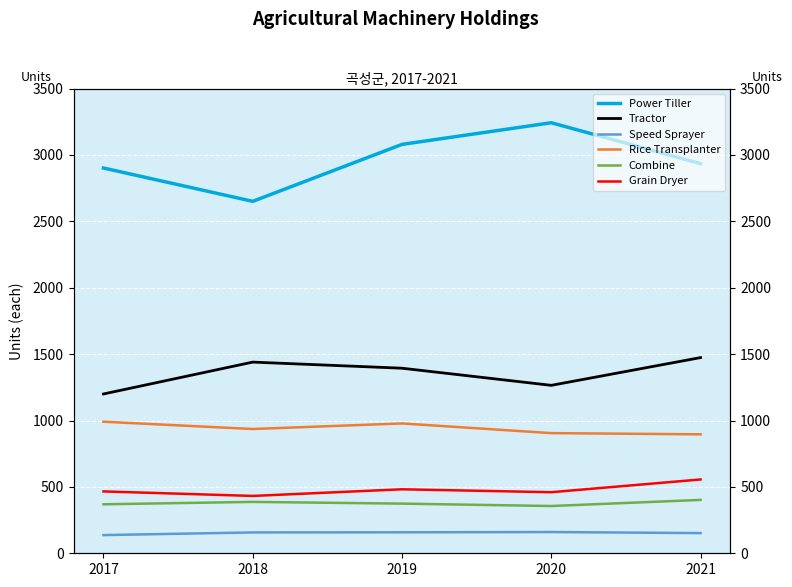

Reading left to right, transcribe all the data shown in this chart.

Power Tiller: 2017=2902	2018=2651	2019=3080	2020=3243	2021=2935
Tractor: 2017=1200	2018=1440	2019=1394	2020=1265	2021=1474
Speed Sprayer: 2017=137	2018=157	2019=158	2020=160	2021=152
Rice Transplanter: 2017=991	2018=936	2019=978	2020=905	2021=896
Combine: 2017=369	2018=387	2019=374	2020=356	2021=402
Grain Dryer: 2017=466	2018=432	2019=482	2020=460	2021=556